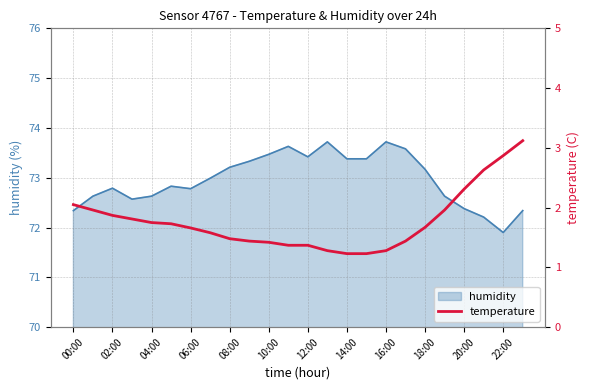

What is the maximum value for humidity?

73.7